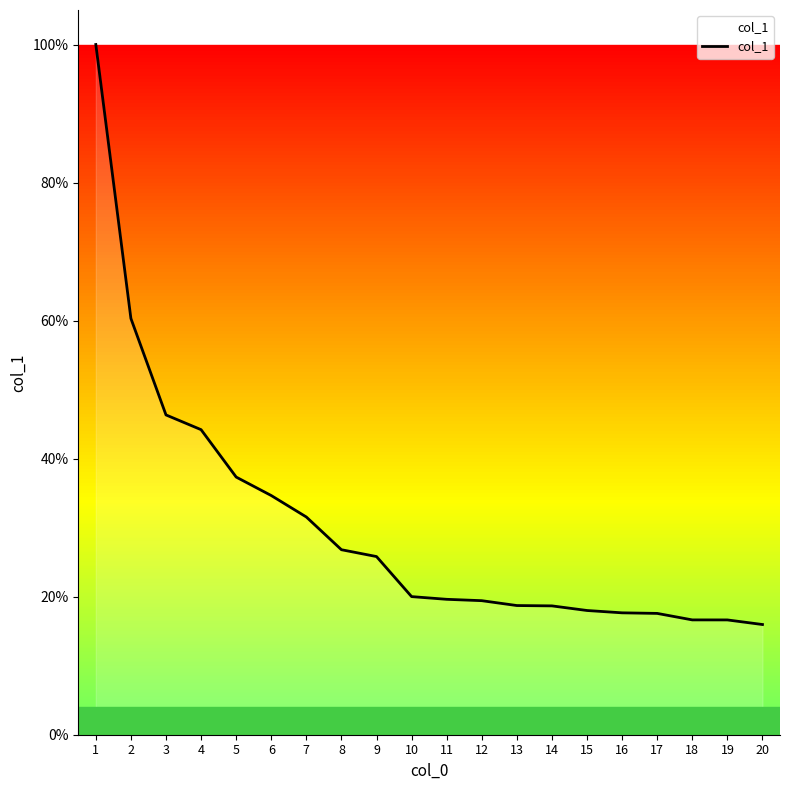

True or false: the data shows 10.2 at 18.

False